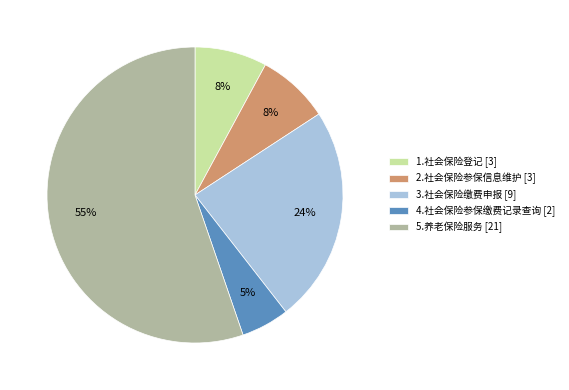

Which has a higher value, 3.社会保险缴费申报 [9] or 5.养老保险服务 [21]?

5.养老保险服务 [21]